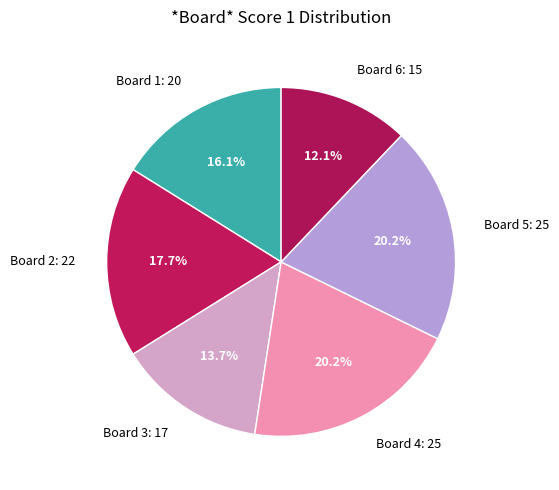

What percentage is NOT represented by Board 4?

79.8%